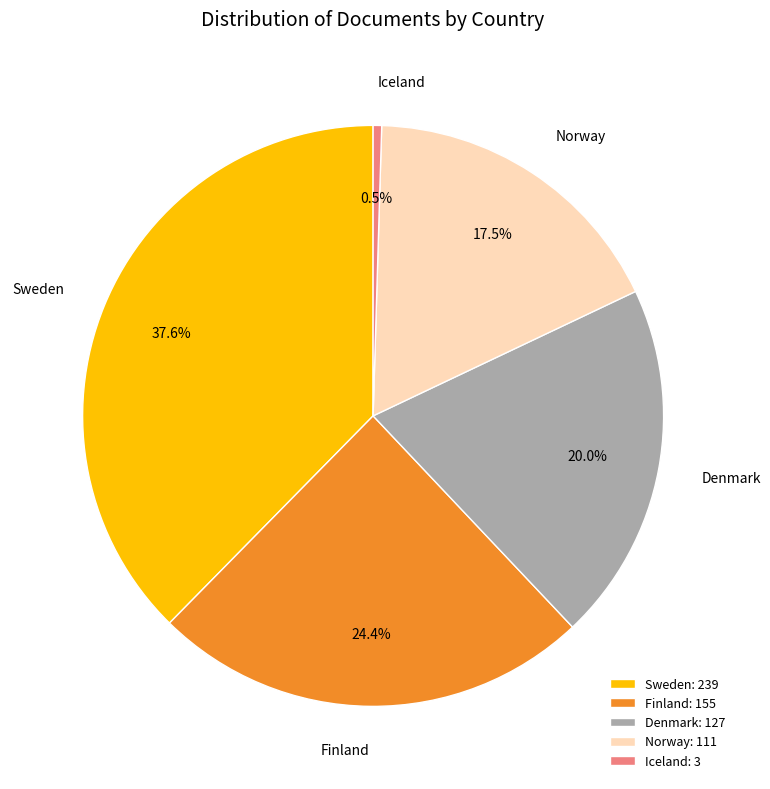

Between Iceland and Finland, which is larger?

Finland